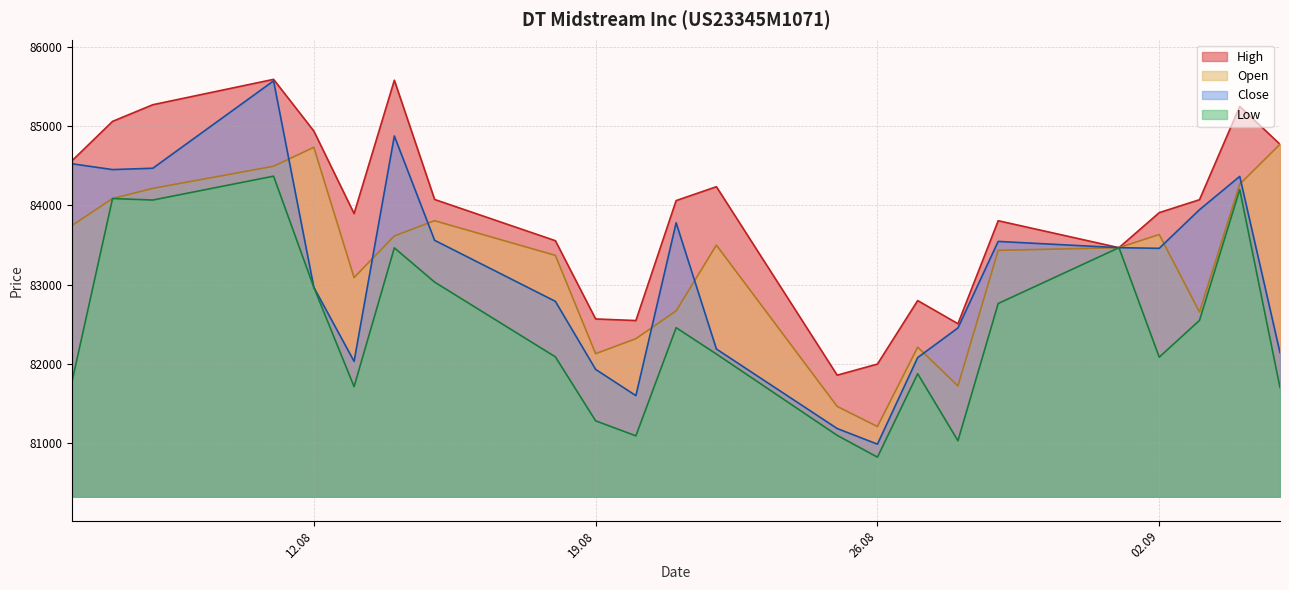

What position from the right is 15.08.2025?

16